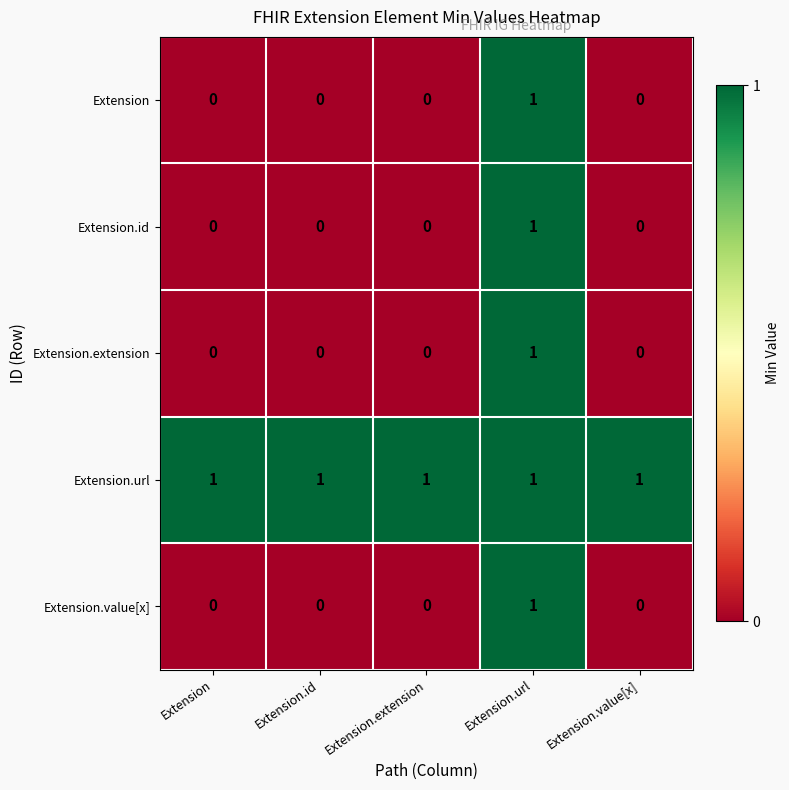

True or false: Extension.id has a value of 0 at Extension.extension.

True